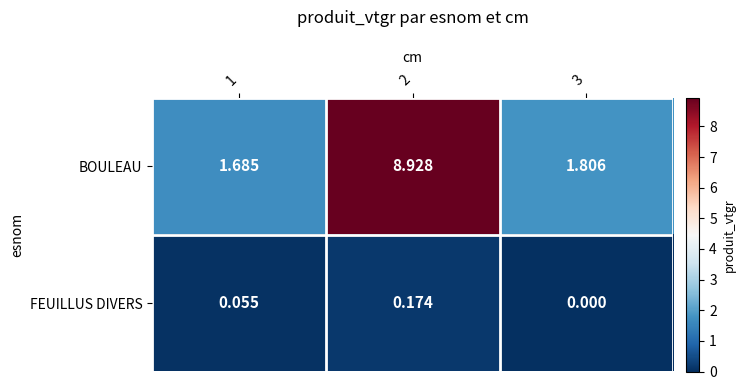

Between 2 and 3, which series saw the biggest shift?

BOULEAU